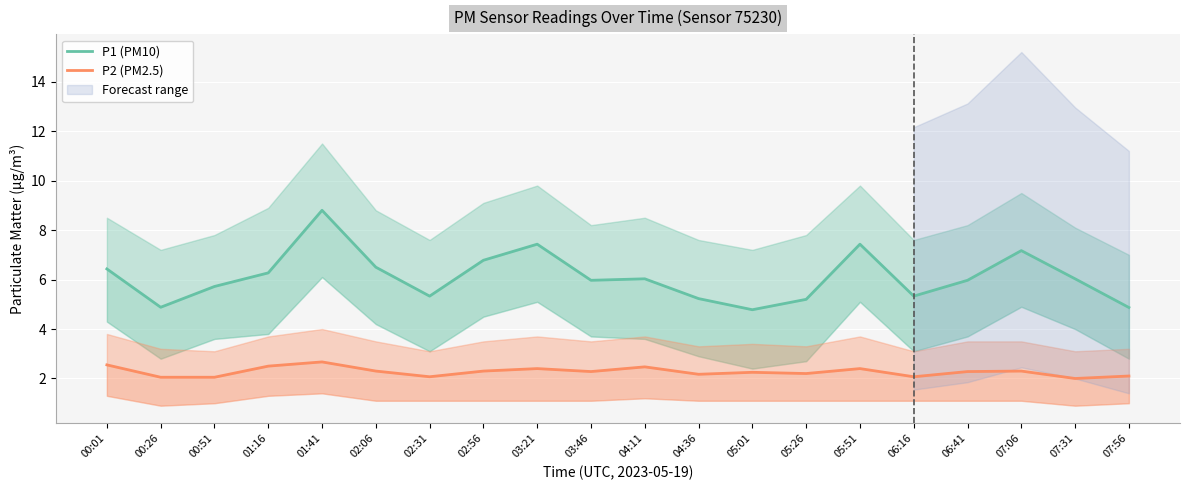

Is this an area chart (filled region under the line)?

No